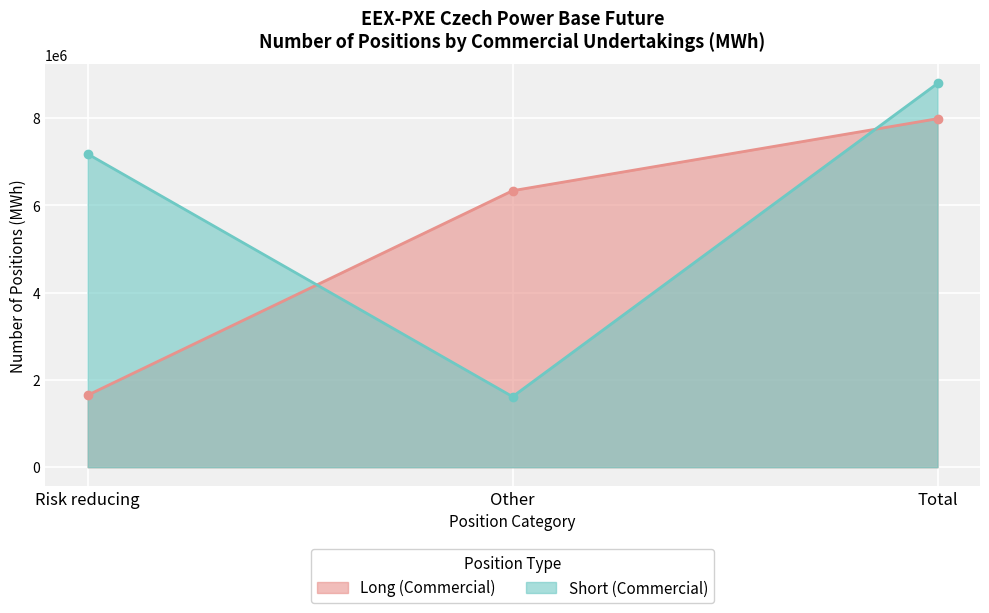

What is the sum of the Short (Commercial) values at Other and Risk reducing?

8796345